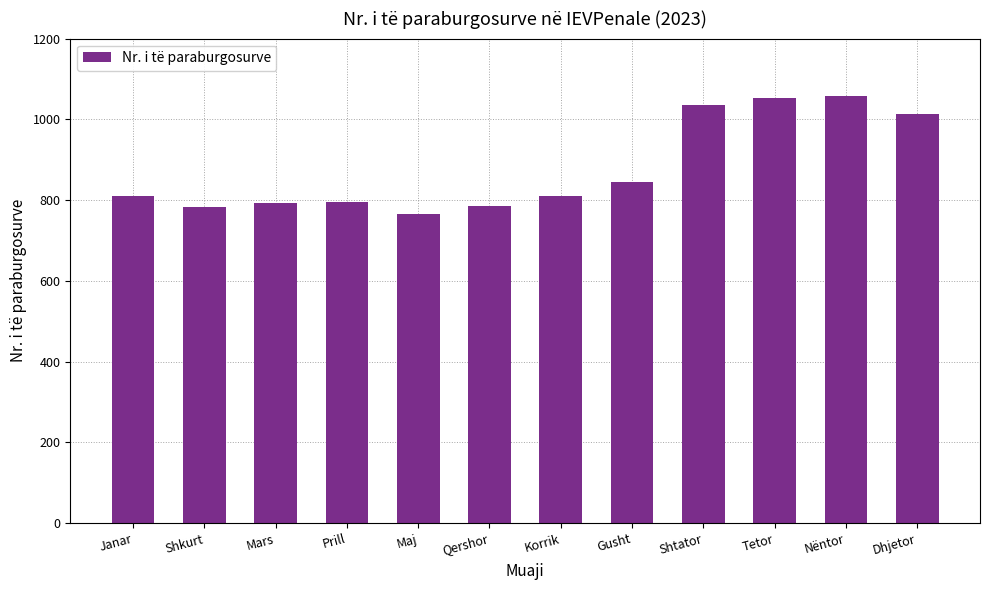

At which label is the value closest to 911?

Gusht